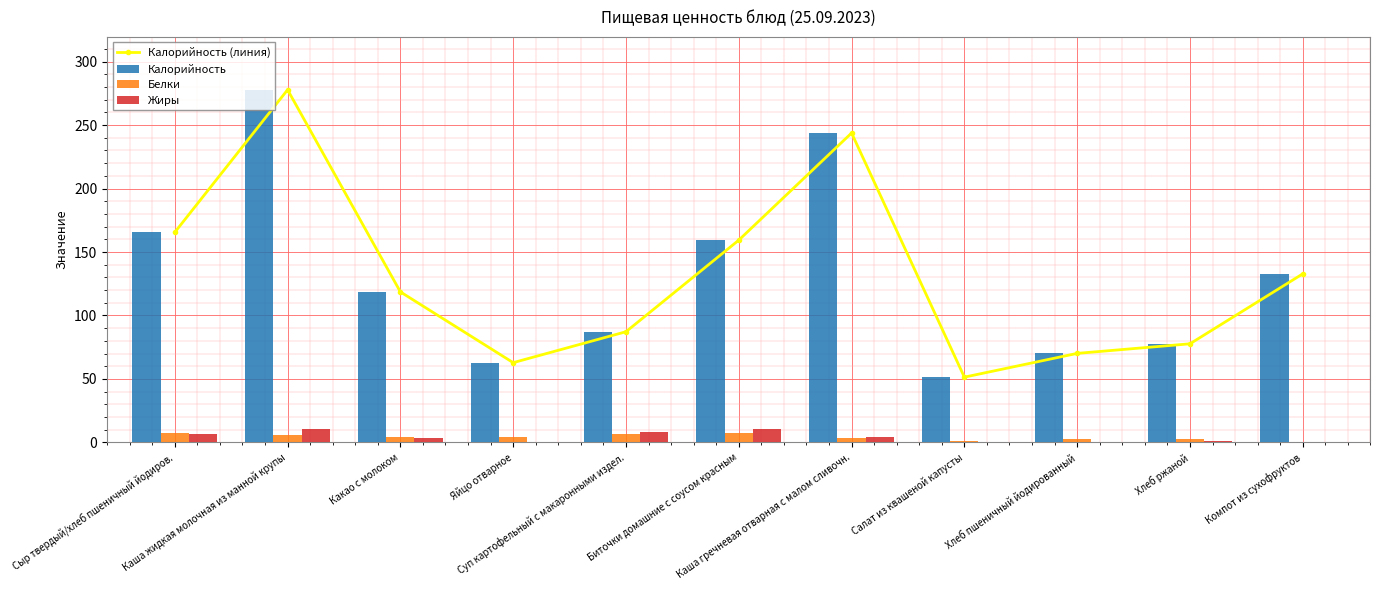

Is it true that Жиры equals 4.5 at Каша жидкая молочная из манной крупы?

False